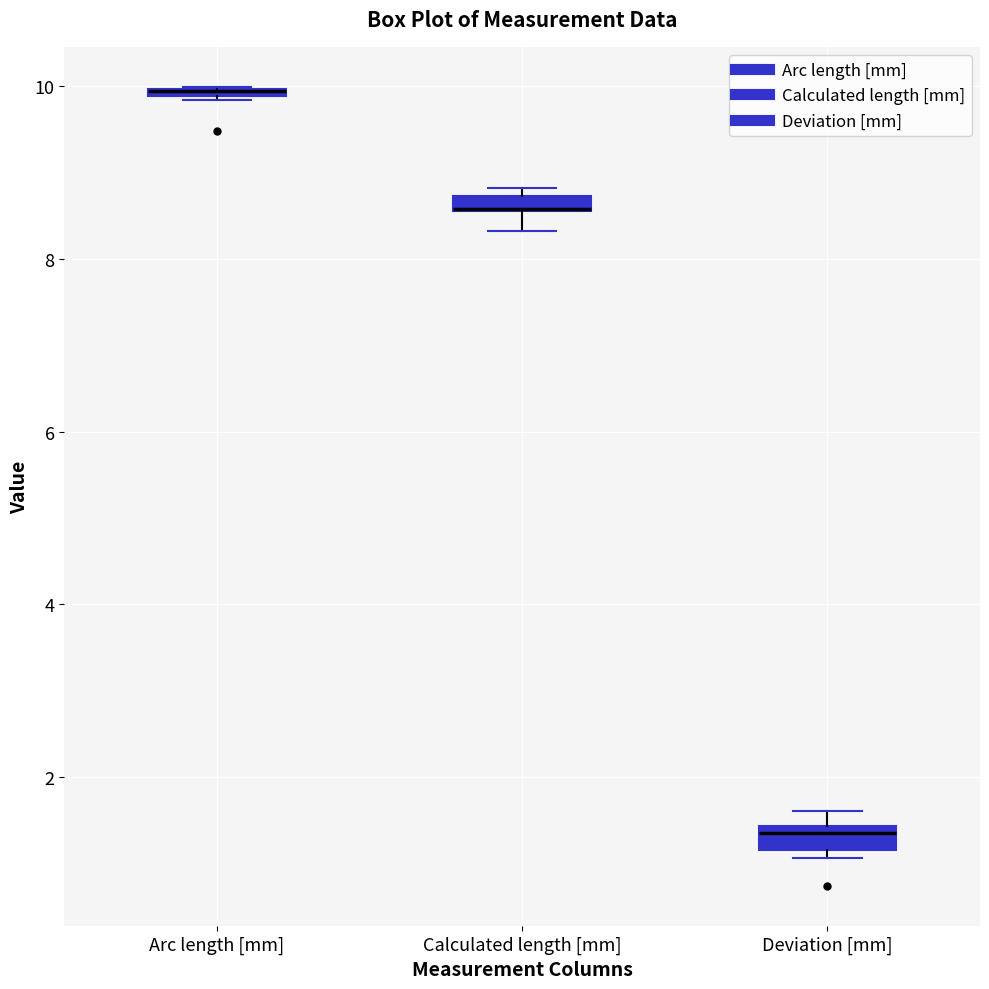

Where does the lower whisker of the box for Calculated length [mm] end on the y-axis? The values are not printed on the chart, so give them approximately, as read against the axis.

8.4